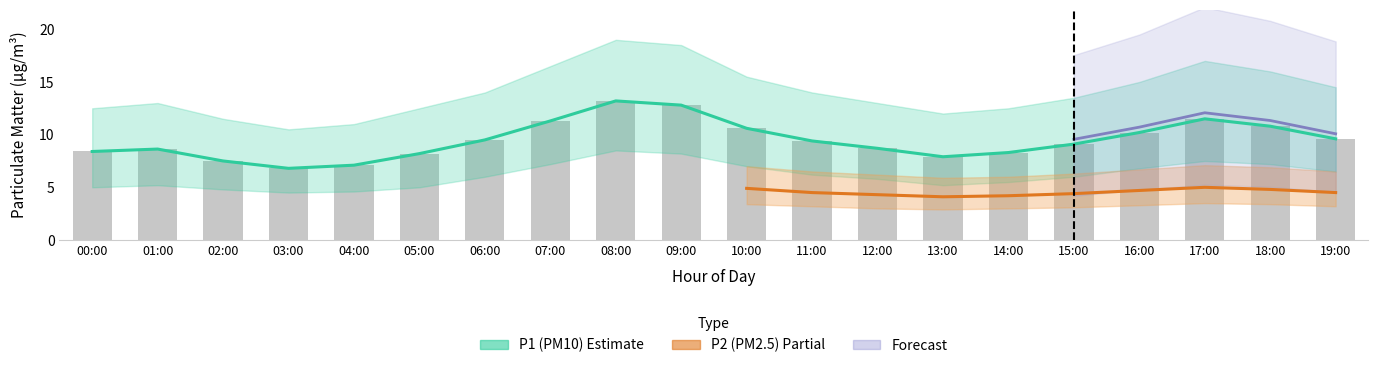

What is the change in value from 11:00 to 12:00?

-0.7